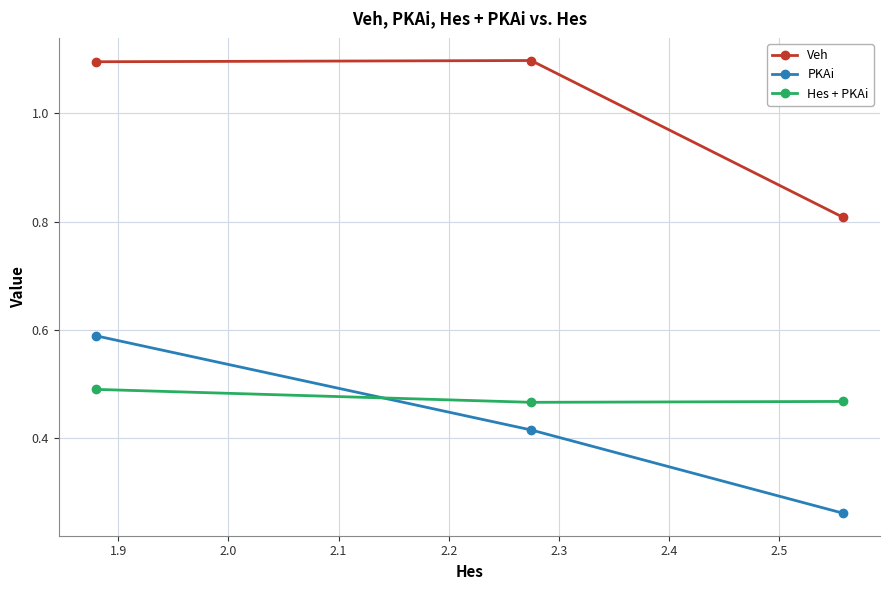

What is the minimum value for Veh?

0.8